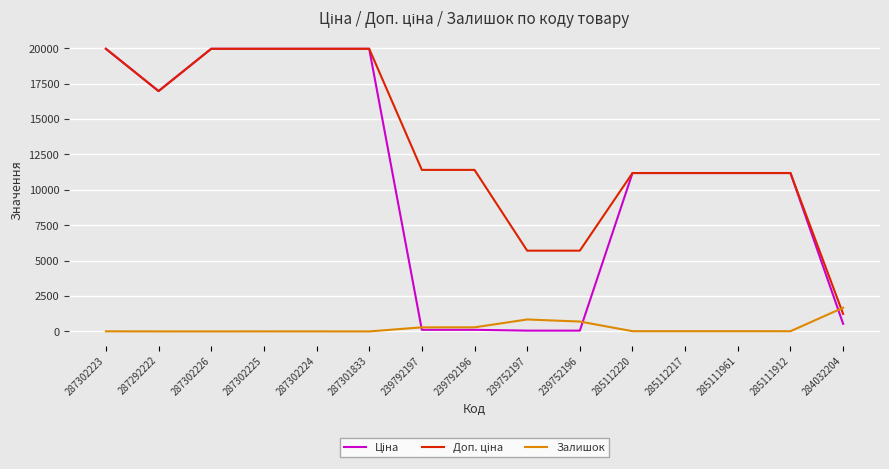

Count the number of data series in this chart.

3